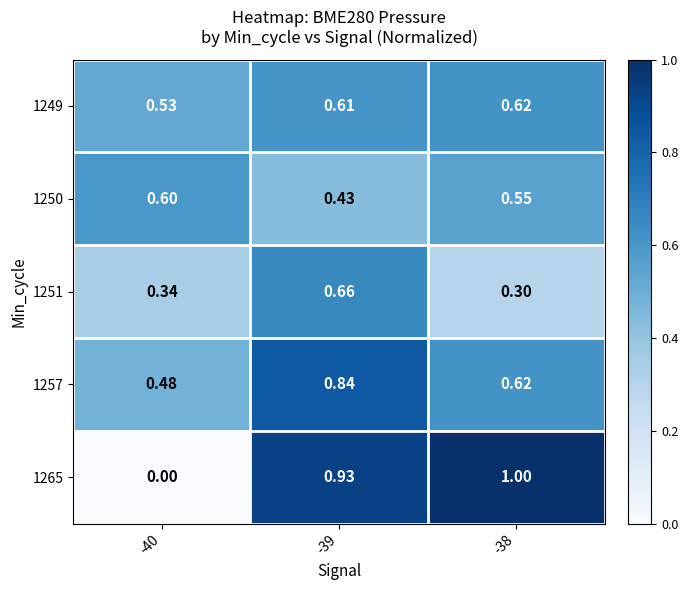

Between -40 and -39, which series saw the biggest shift?

1265